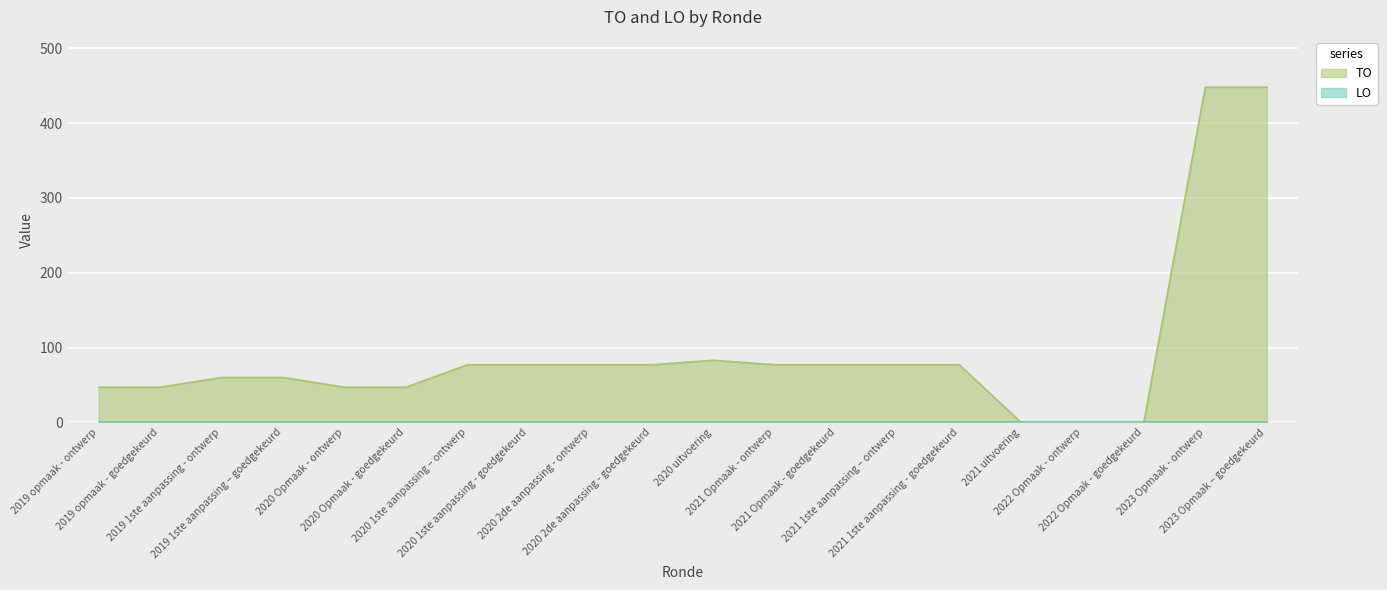

What is the label of the 15th point from the left?

2021 1ste aanpassing - goedgekeurd